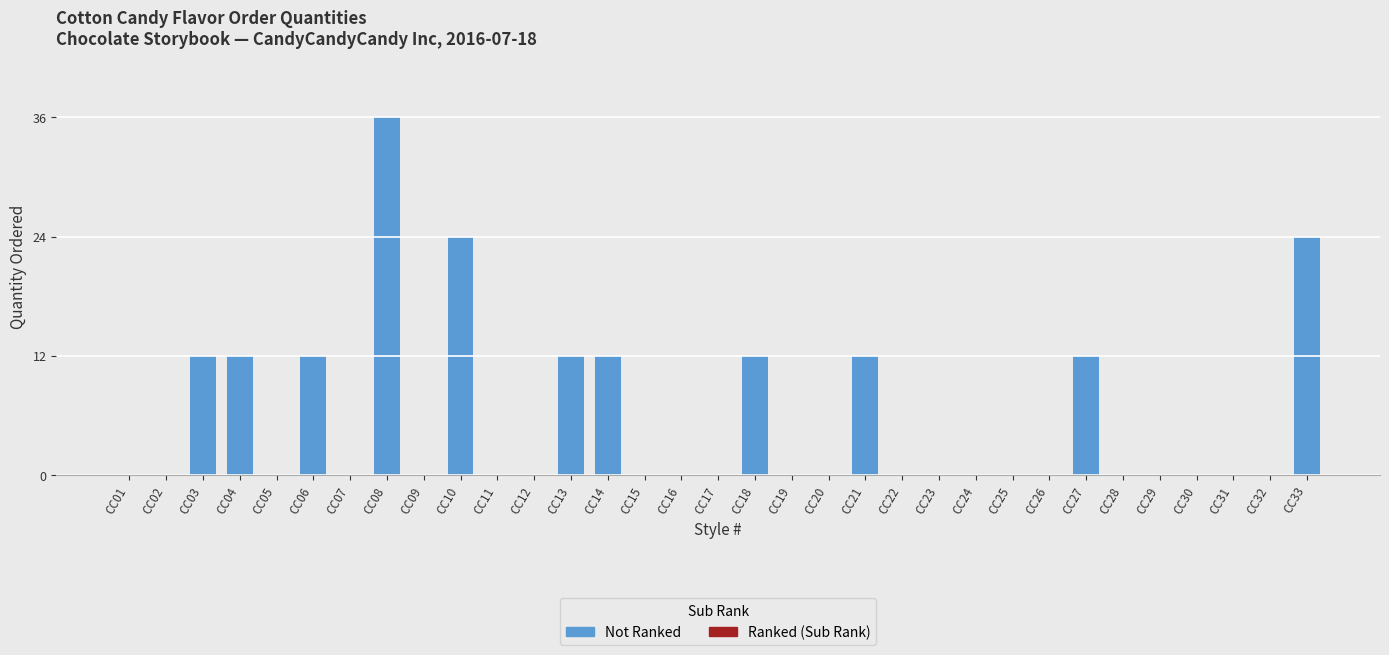

What is the sum of all values?

180